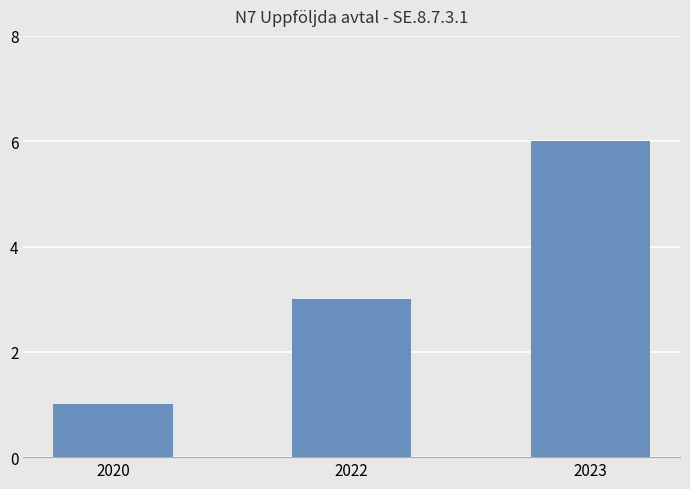

How many values are below 3?

1